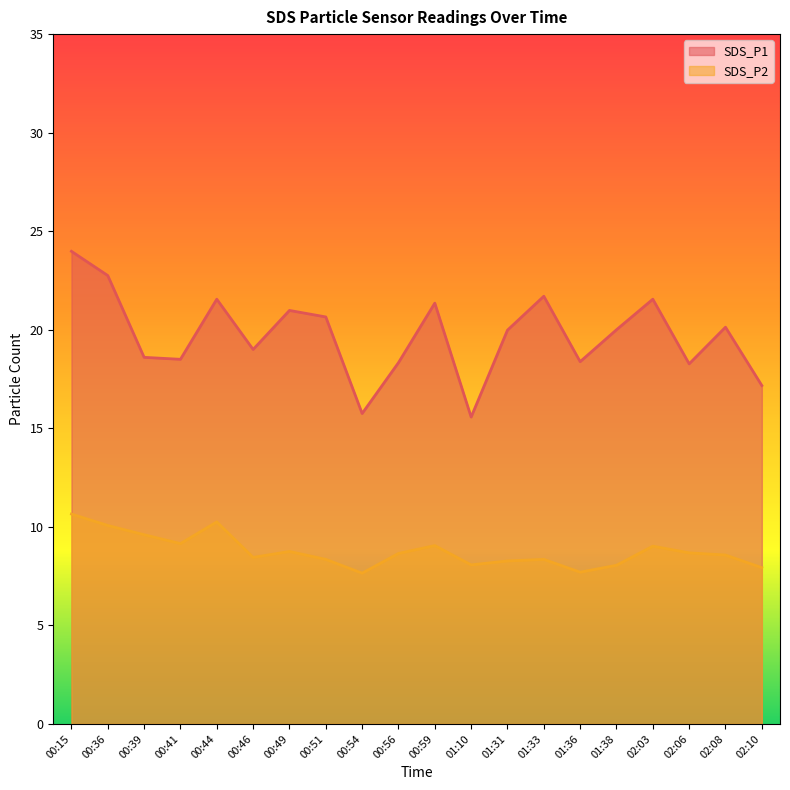

Which category has the highest value in the SDS_P2 series?

00:15